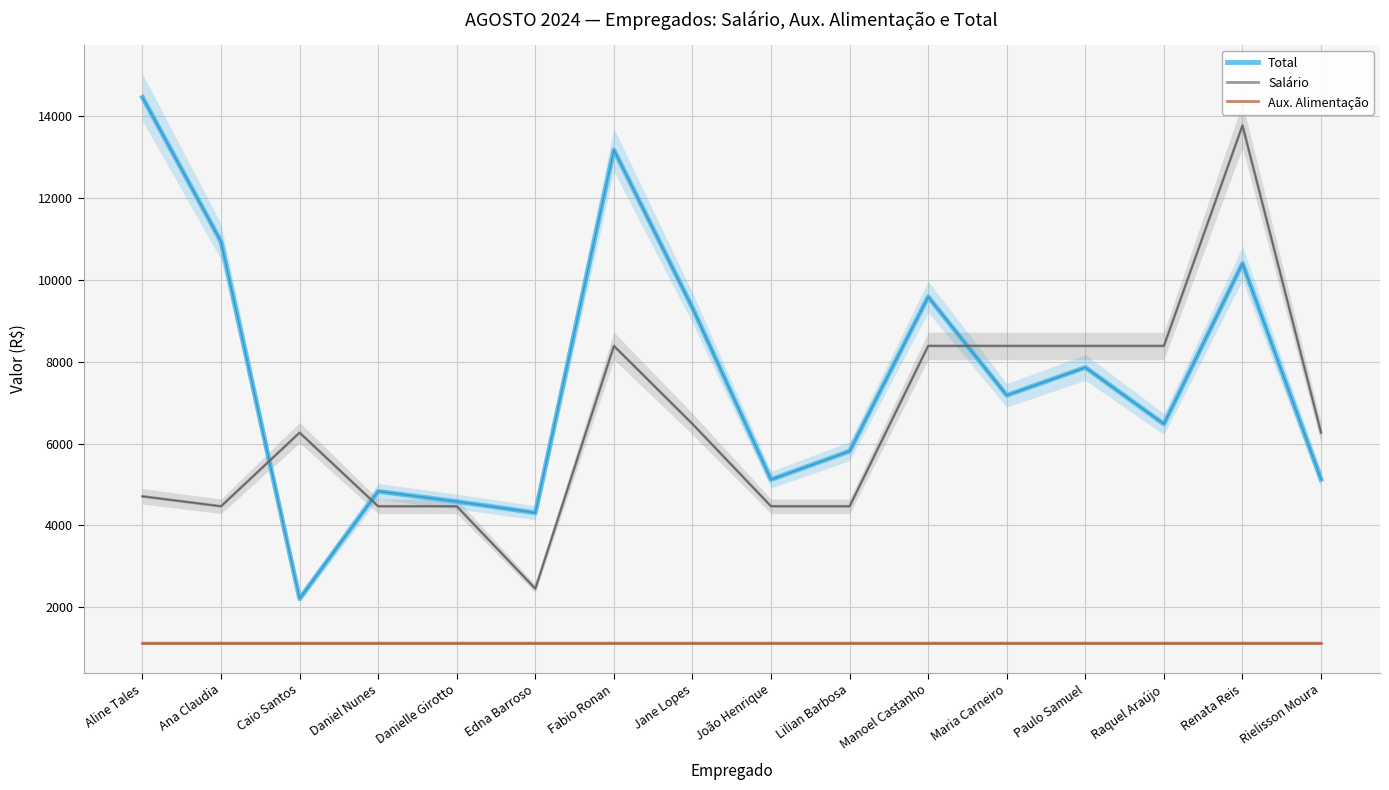

What is the label of the 12th point from the right?

Danielle Girotto